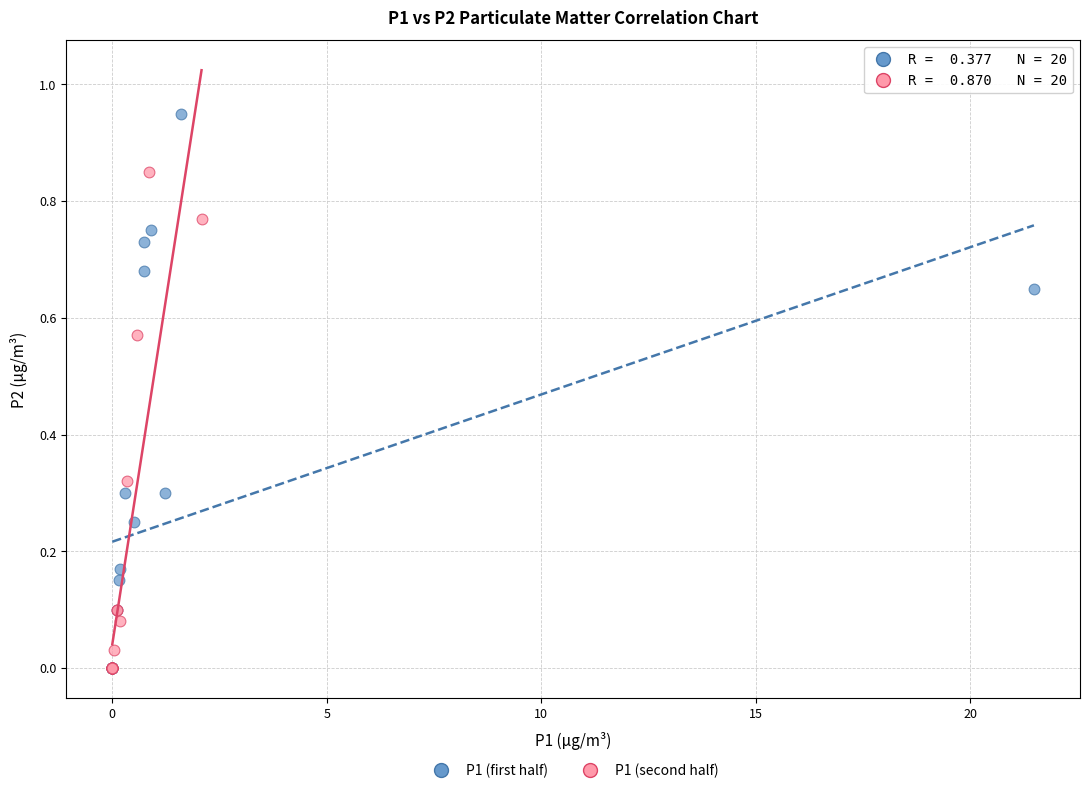

Which series reaches the maximum Y coordinate?

P1 (first half)